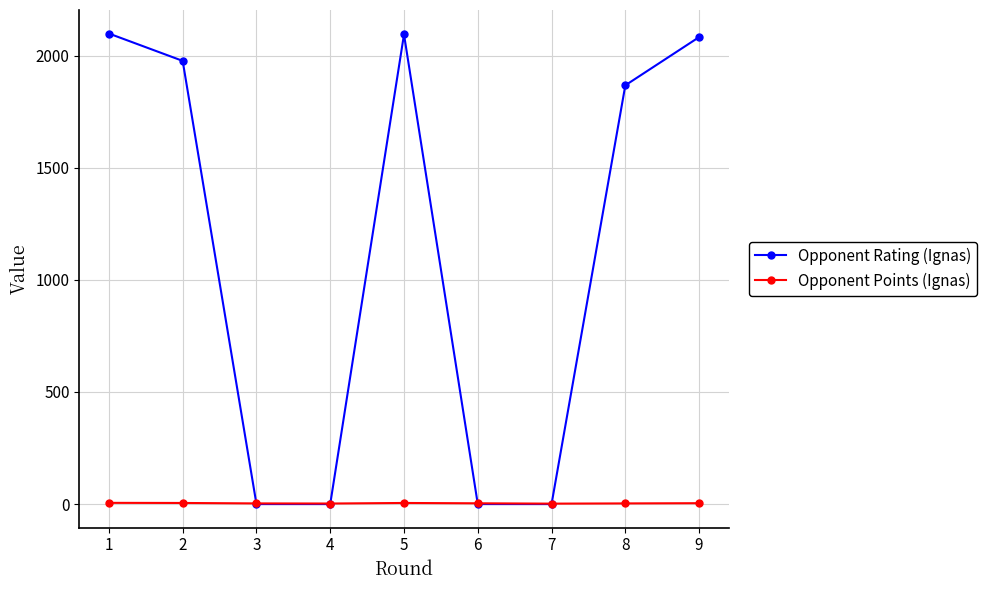

How many interior local peaks does the Opponent Rating (Ignas) series have?

1